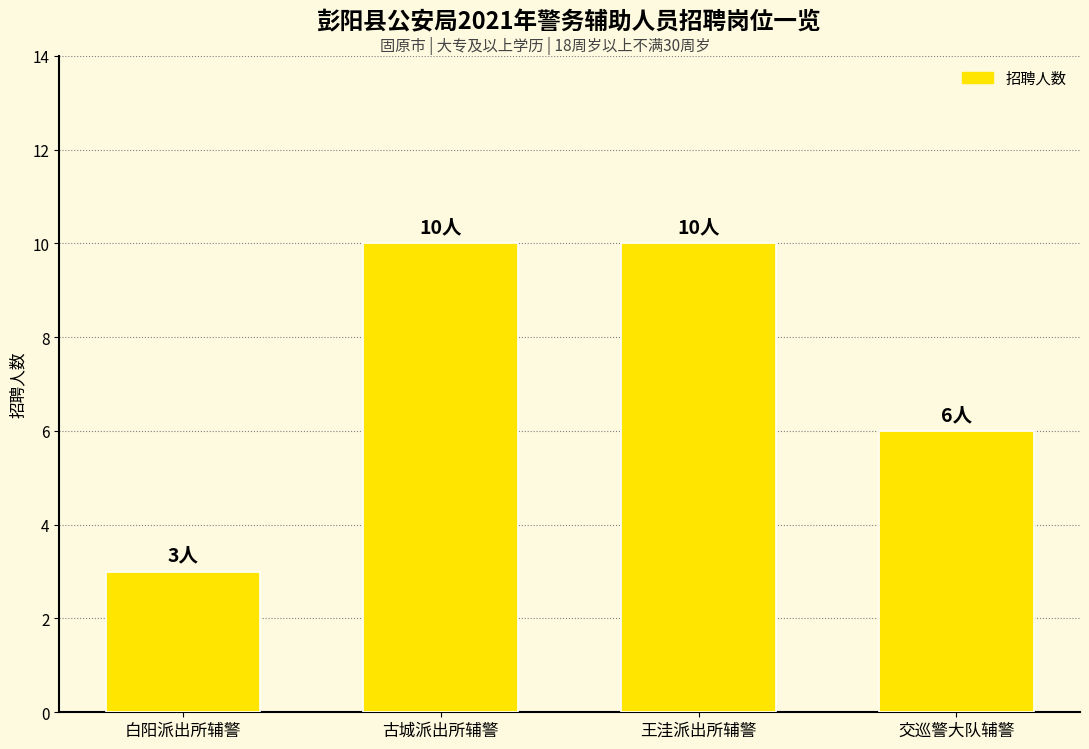

What is the sum of all values?

29